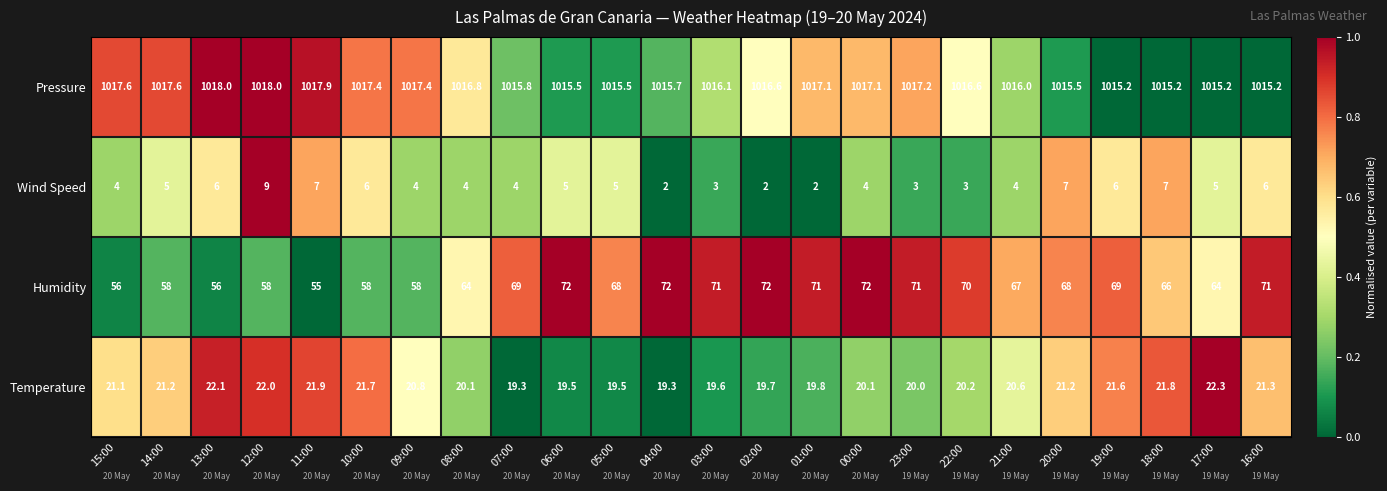

What is the sum of the Temperature values at 03:00 and 22:00?

39.8